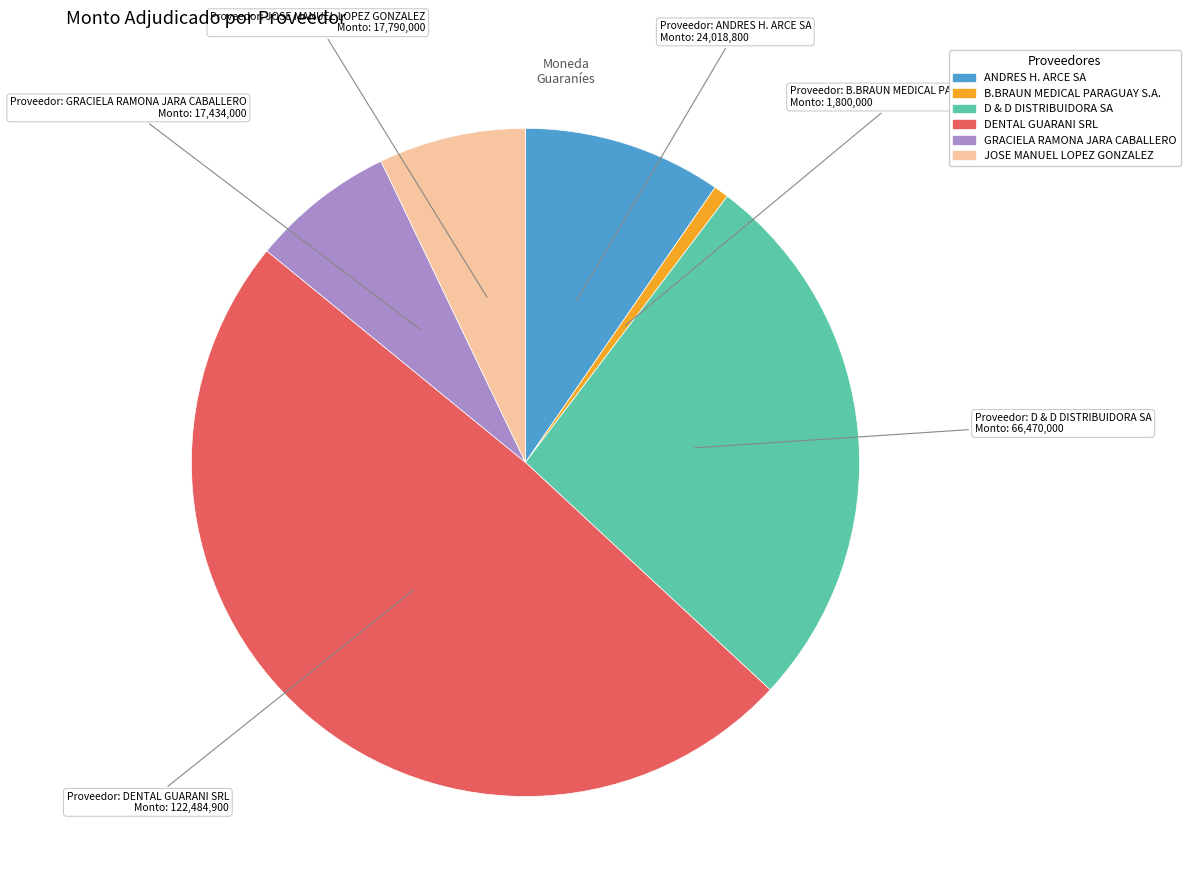

How many slices are in this pie chart?

6